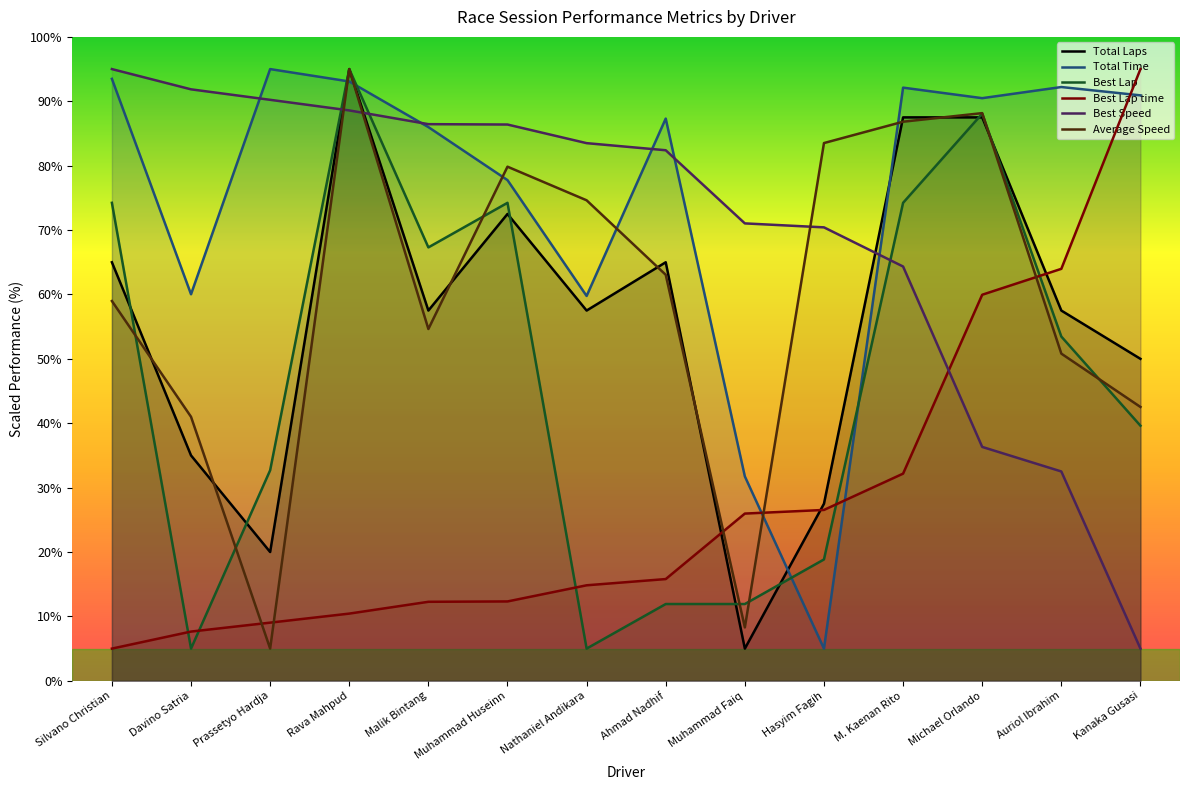

Is this an area chart (filled region under the line)?

No